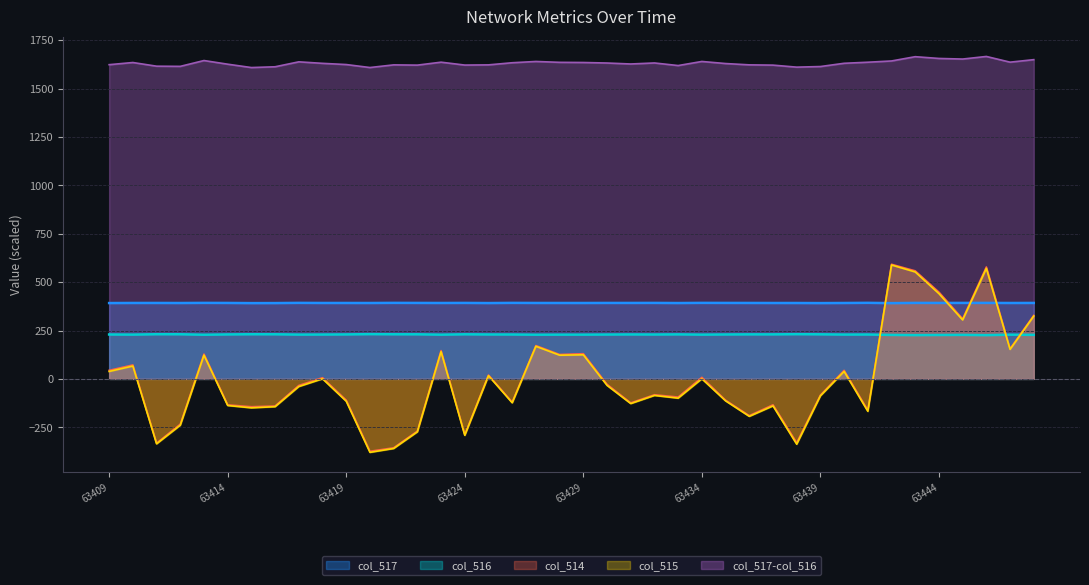

True or false: col_517-col_516 has a value of 2292.8 at 63419.

False